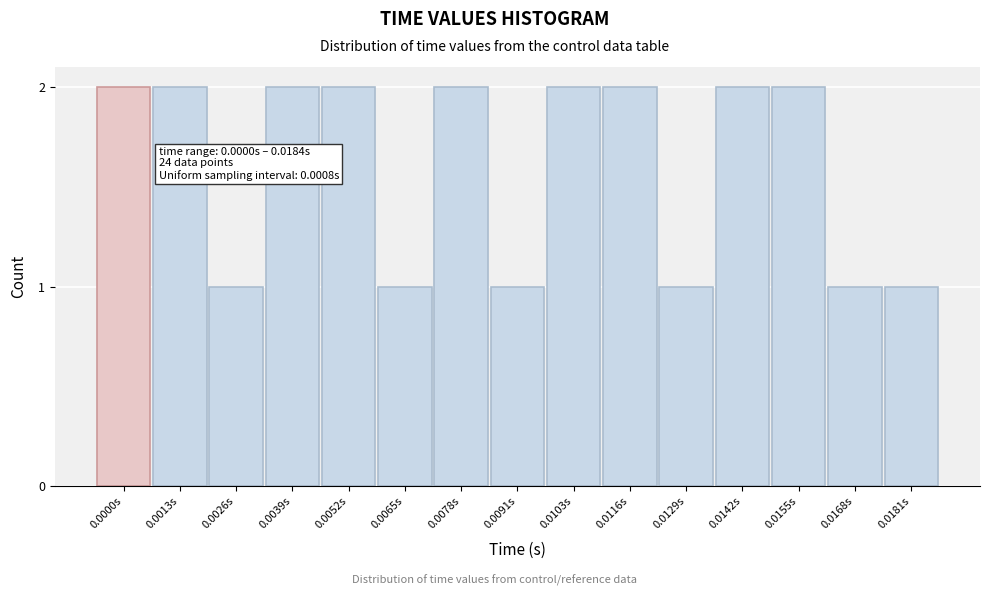

Reading left to right, transcribe all the data shown in this chart.

2	2	1	2	2	1	2	1	2	2	1	2	2	1	1